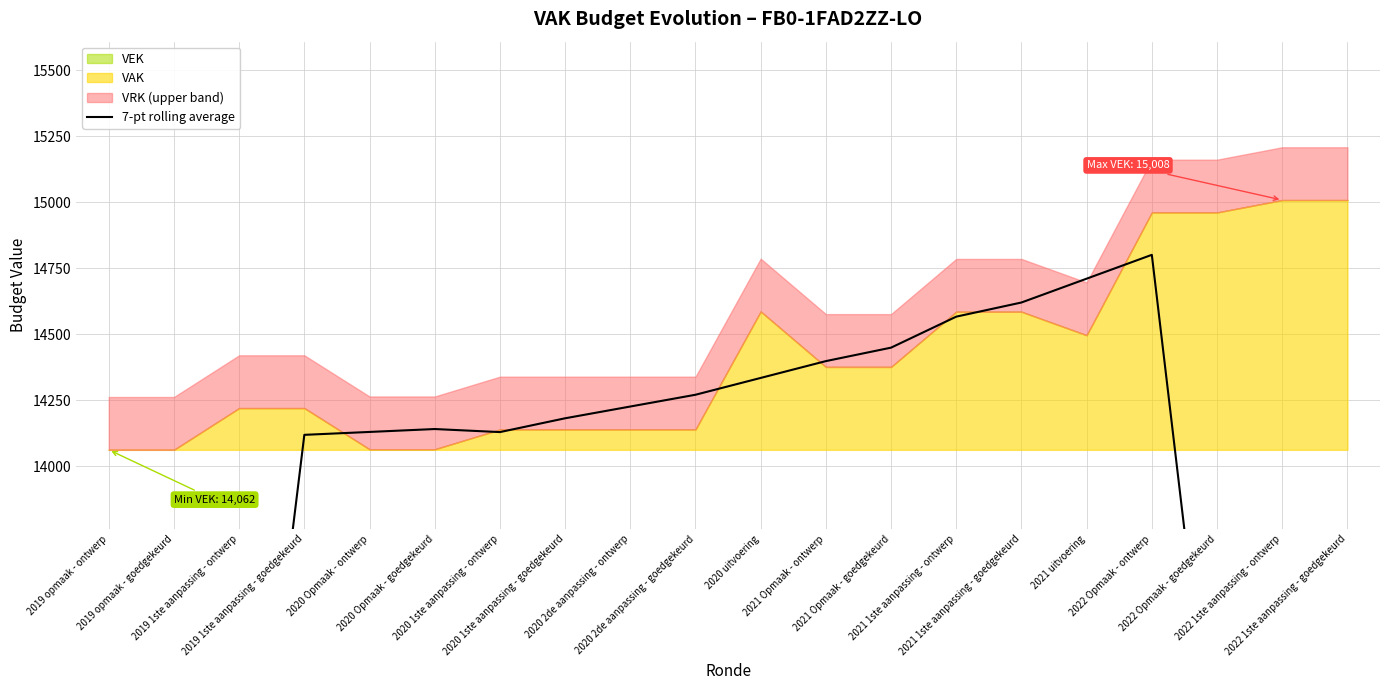

Is it true that the value at 2021 1ste aanpassing - ontwerp is 7542.0?

False